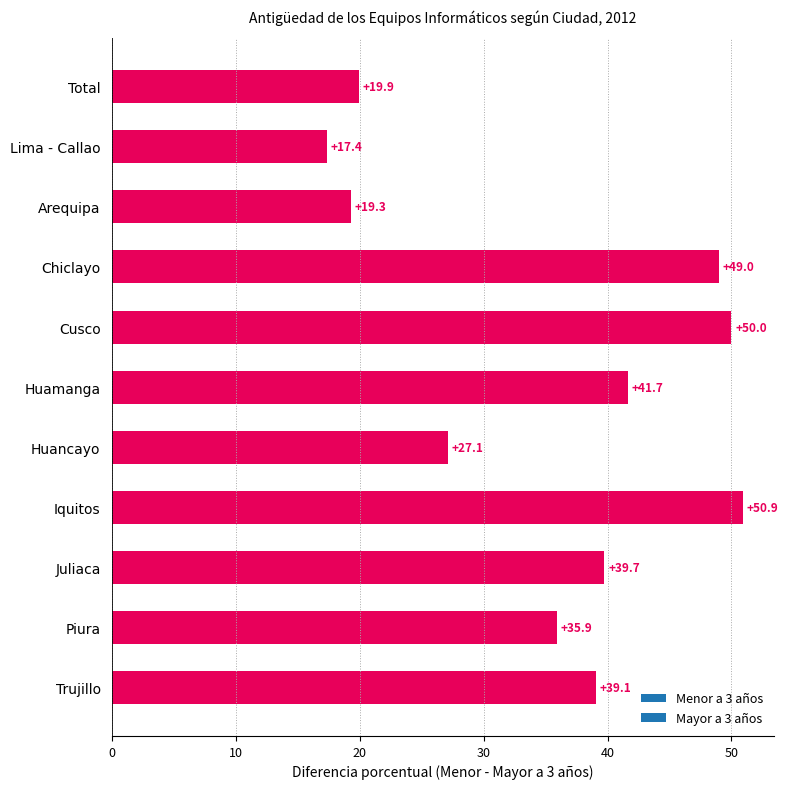

Reading top to bottom, transcribe all the data shown in this chart.

Total=19.9	Lima - Callao=17.4	Arequipa=19.3	Chiclayo=49.0	Cusco=50.0	Huamanga=41.7	Huancayo=27.1	Iquitos=50.9	Juliaca=39.7	Piura=35.9	Trujillo=39.1